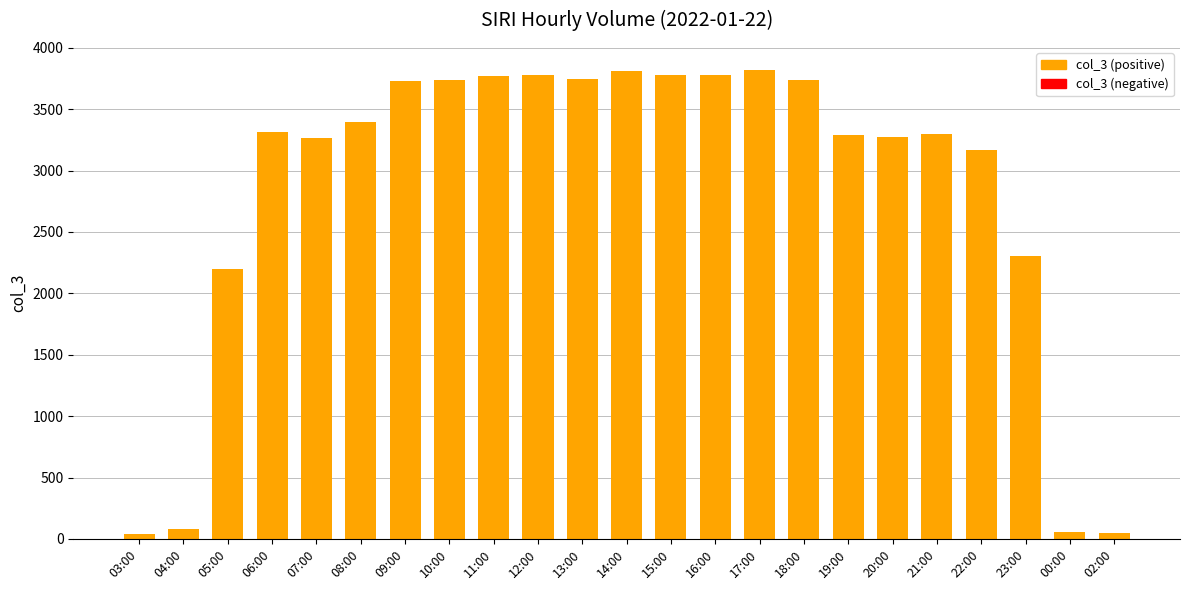

True or false: the data shows 1858 at 21:00.

False